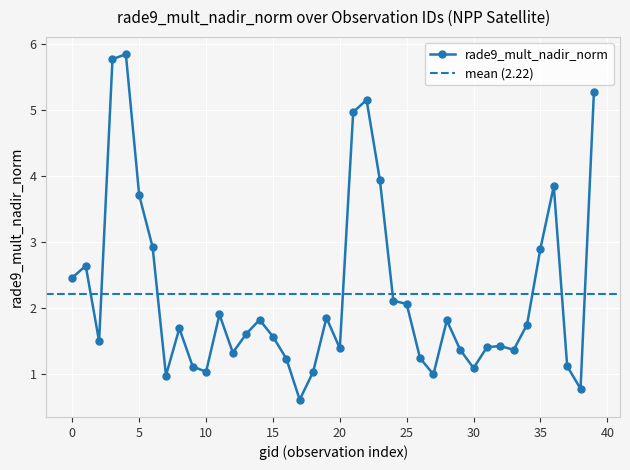

True or false: rade9_mult_nadir_norm has more than 0 interior local peaks.

True